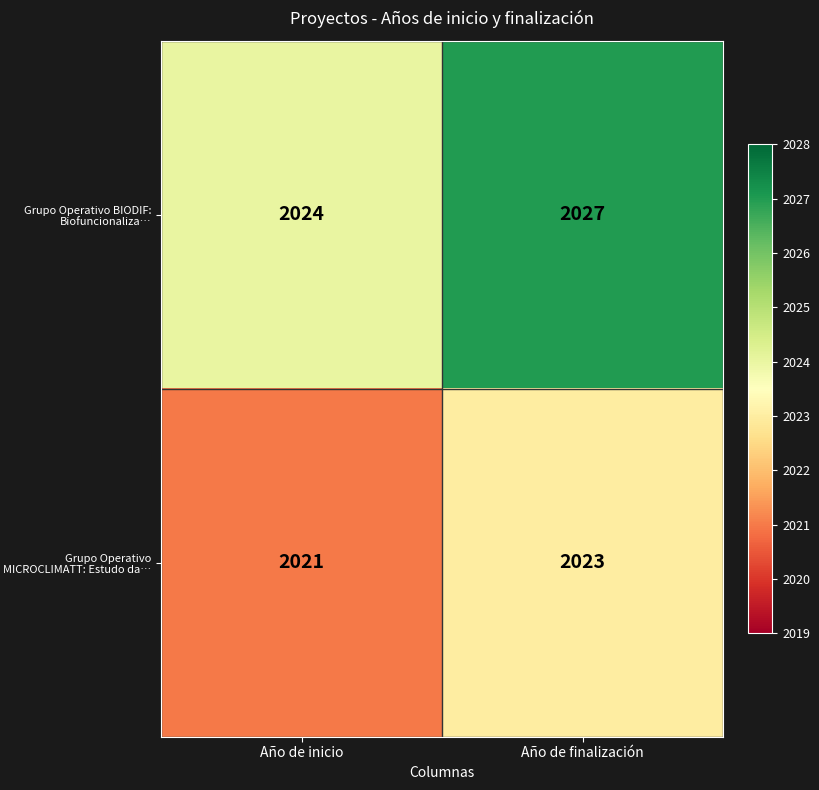

What is the sum of all Grupo Operativo BIODIF: Biofuncionaliza… values?

4051